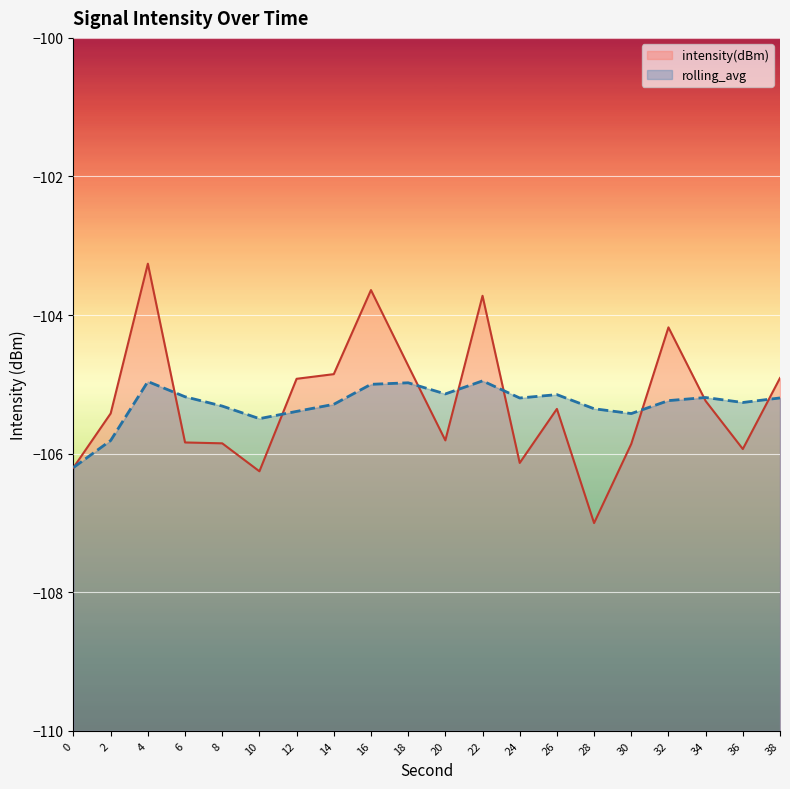

At how many categories does at least one series exceed -106?

19